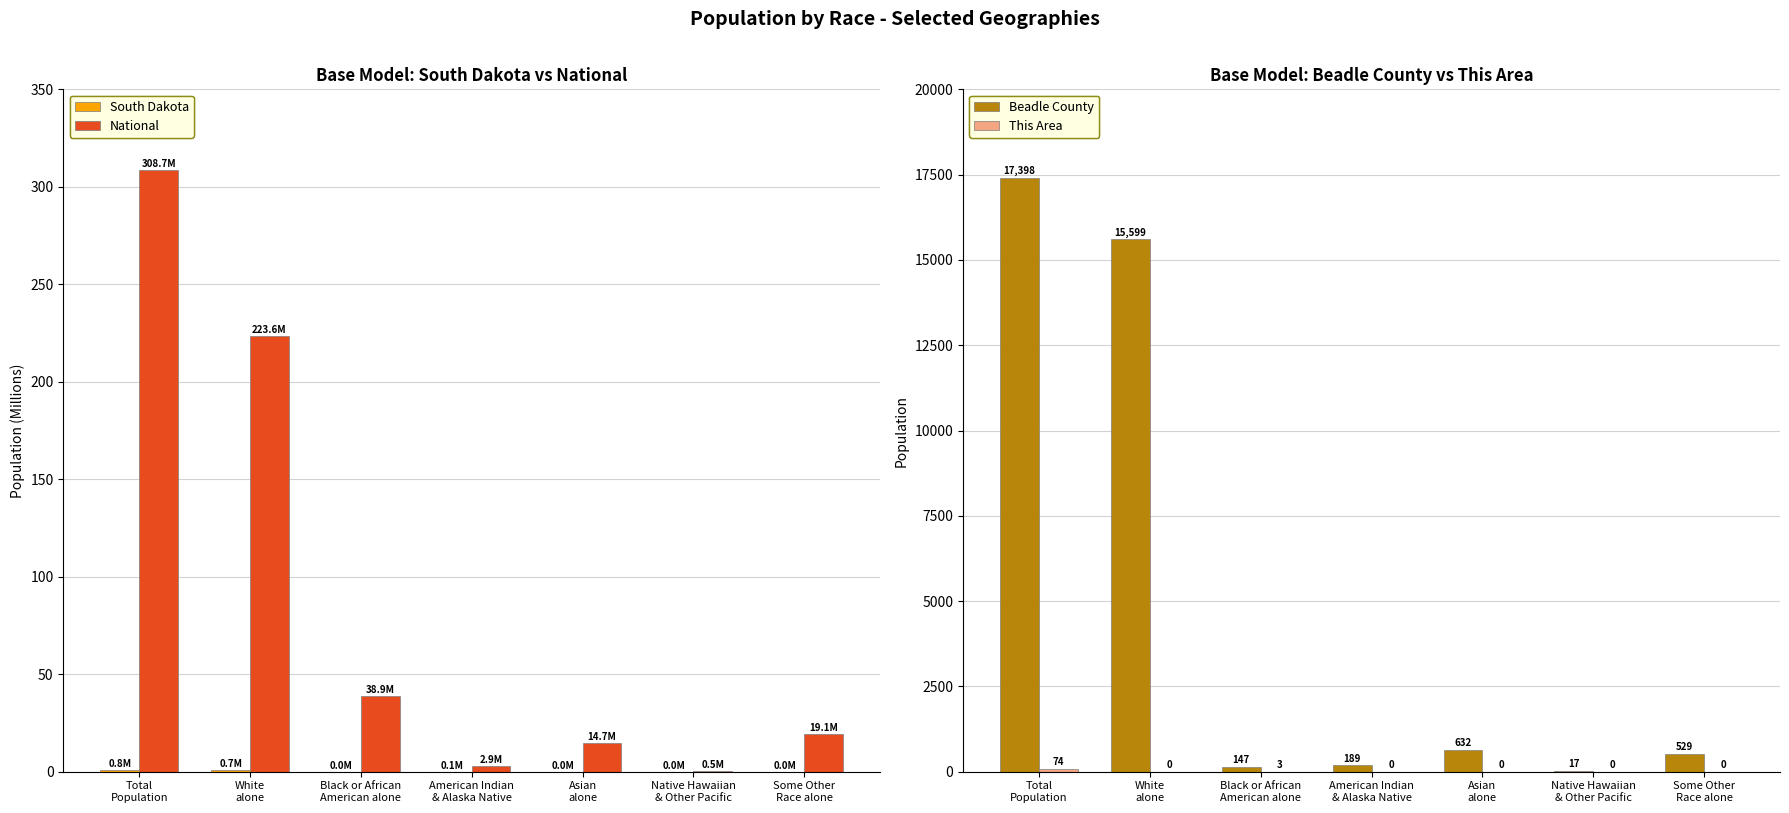

How many bars are there in each group?

4